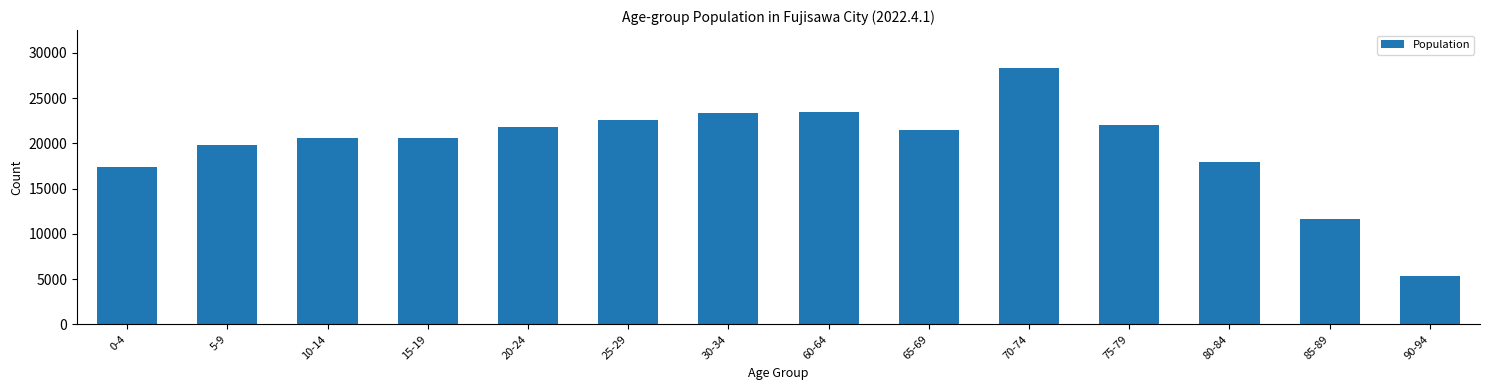

What is the value of the 13th bar from the left?

11692